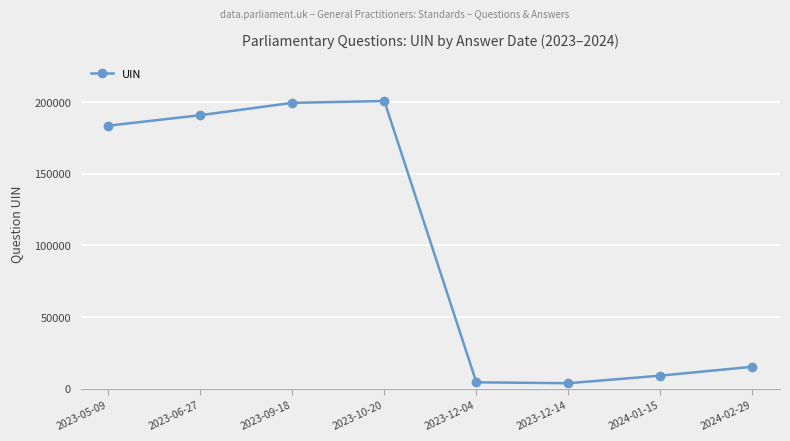

What is the label of the 6th point from the right?

2023-09-18